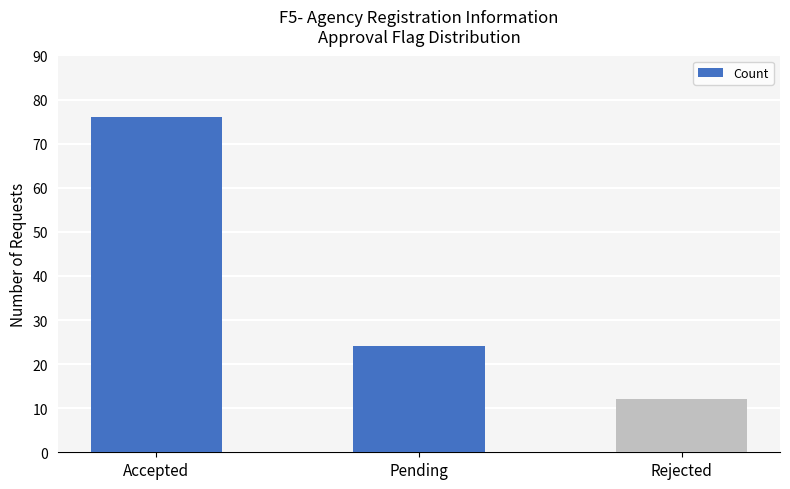

True or false: the data shows 9 at Pending.

False